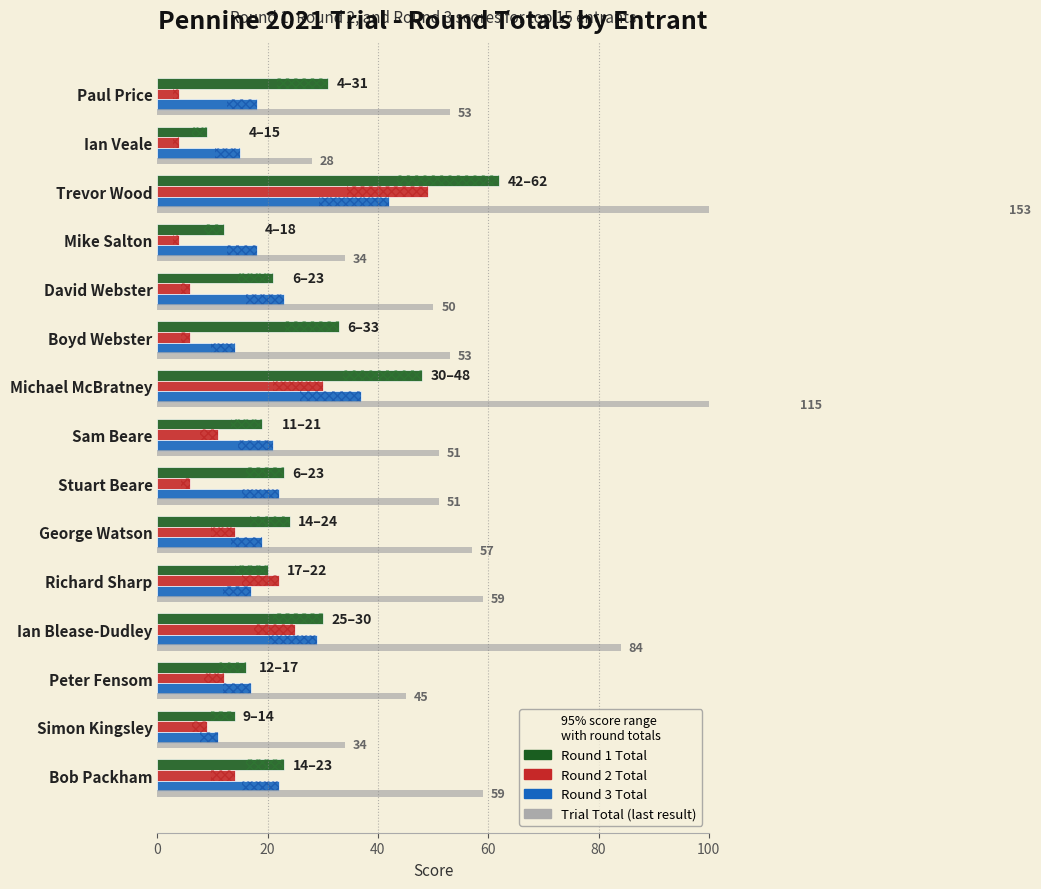

Rank the series by their maximum value, from lowest to highest.

Round 3 Total, Round 2 Total, Round 1 Total, Trial Total